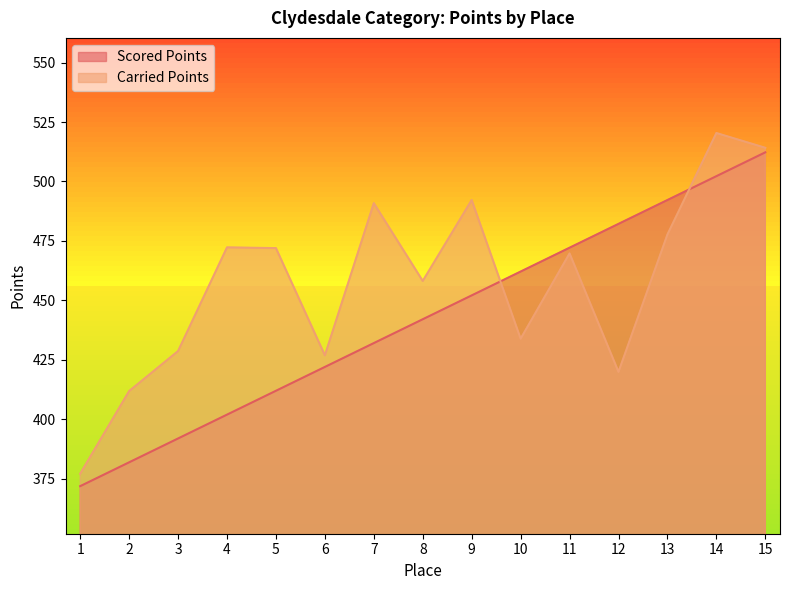

Rank the series by their average value, from highest to lowest.

Carried Points, Scored Points